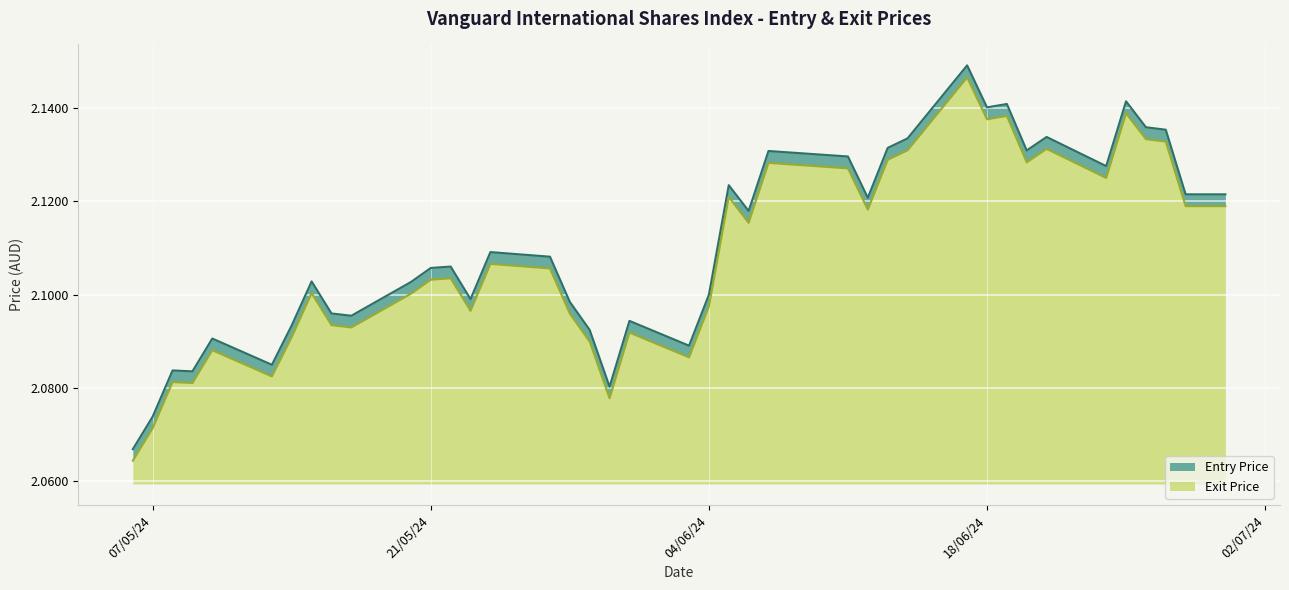

What is the difference between the maximum and minimum values in the Exit Price series?

0.1